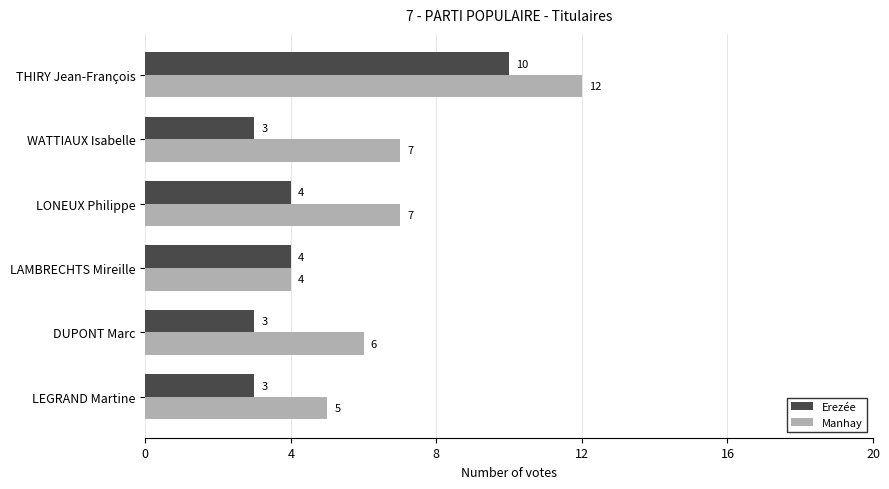

What is the spread (max minus min) of values at DUPONT Marc?

3